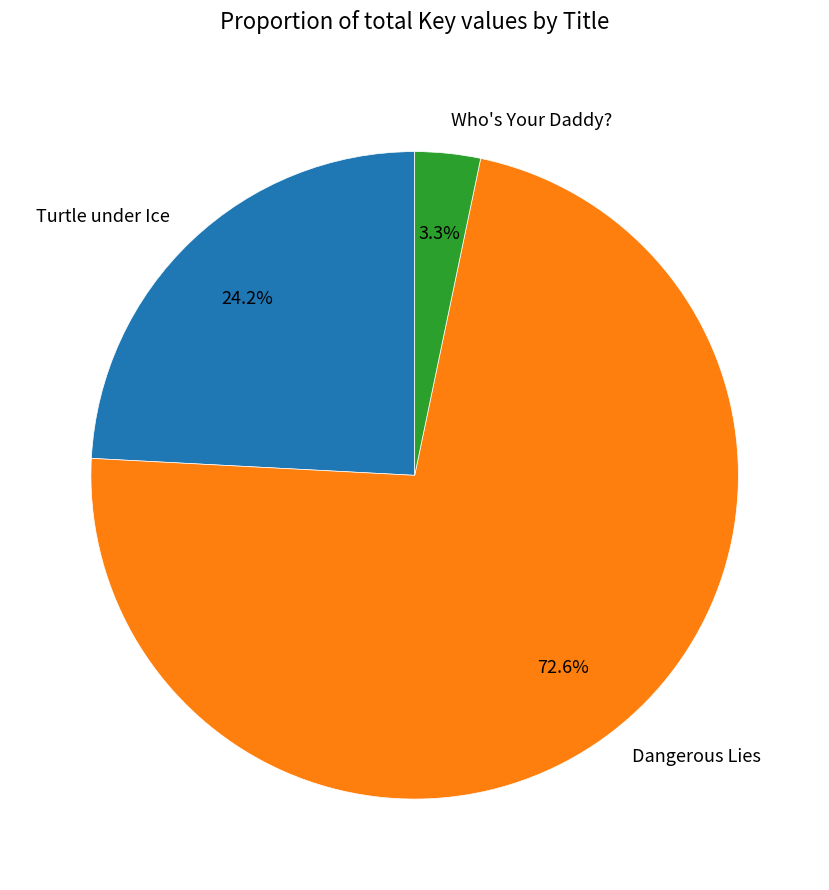

Which has a higher value, Turtle under Ice or Who's Your Daddy??

Turtle under Ice